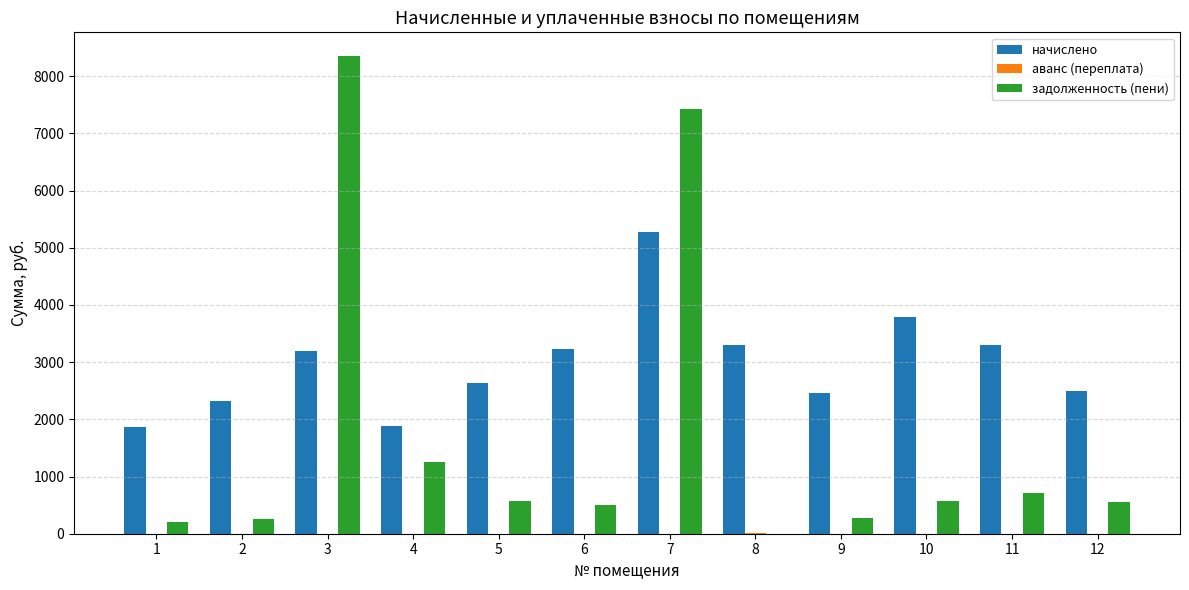

What is the sum of the задолженность (пени) values at 3 and 1?

8555.2